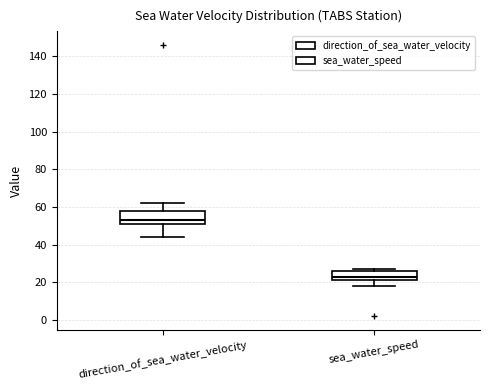

Which box's median line is the highest?

direction_of_sea_water_velocity